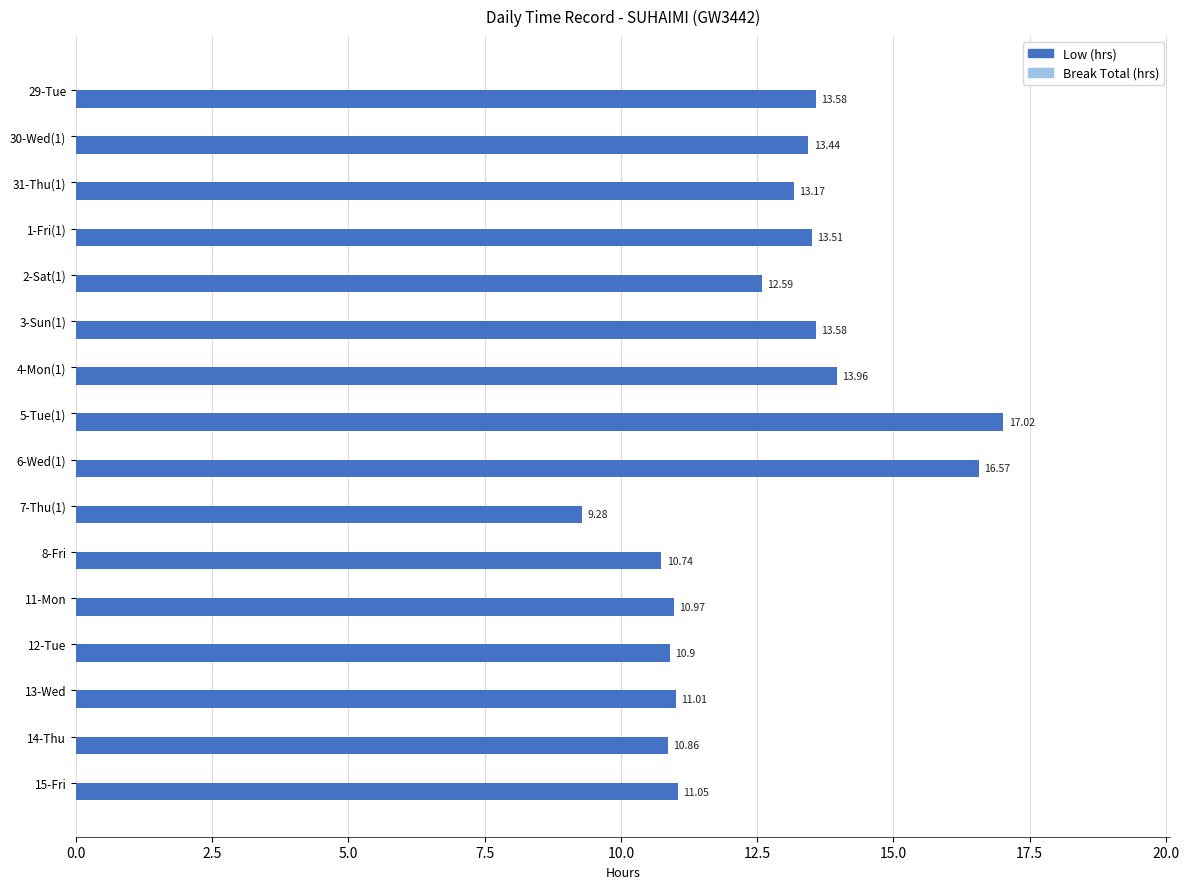

How many series are shown in this chart?

1